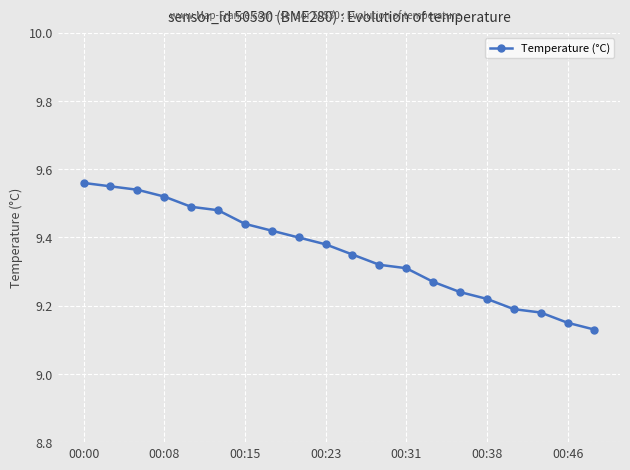

What is the difference between the maximum and minimum values?

0.4